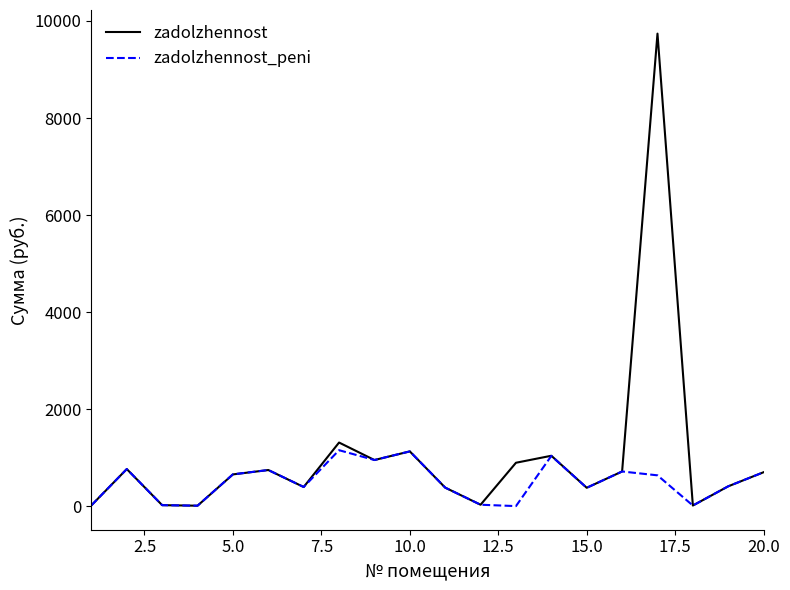

Which series has the largest range (max minus min)?

zadolzhennost